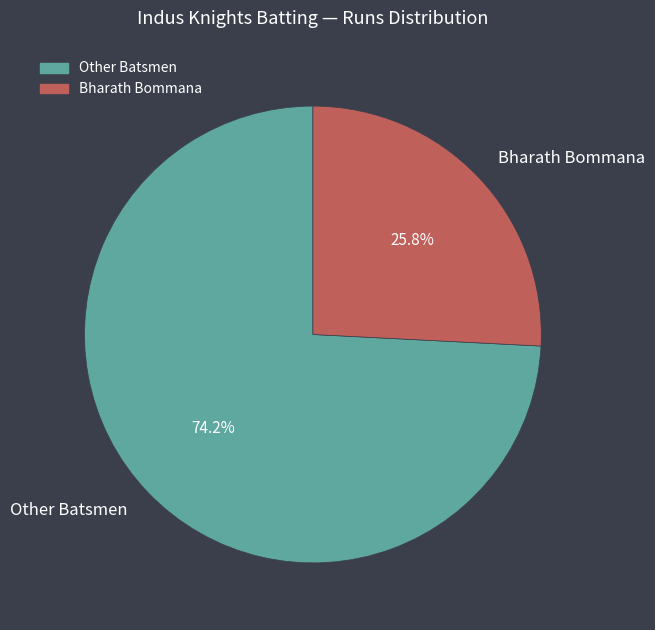

To the nearest percent, what is the average slice percentage?

50%